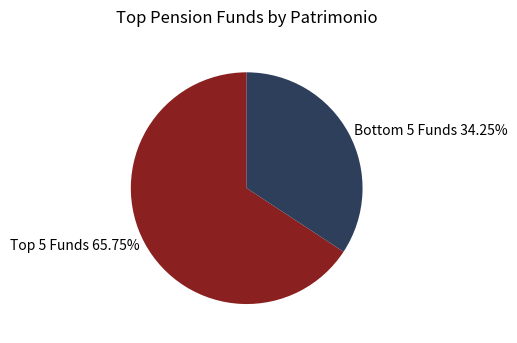

Which slice is the largest?

Top 5 Funds 65.75%